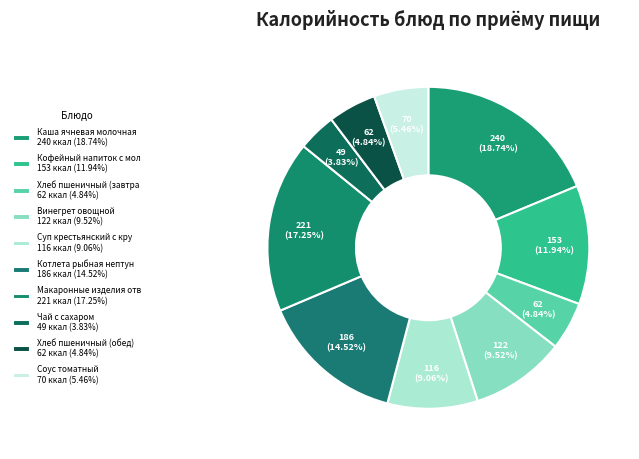

Which slice is the largest?

Каша ячневая молочная вязкая